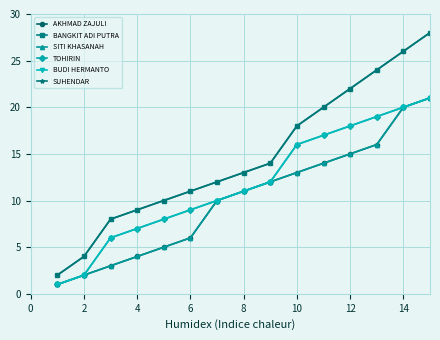

Does the chart have visible grid lines?

Yes